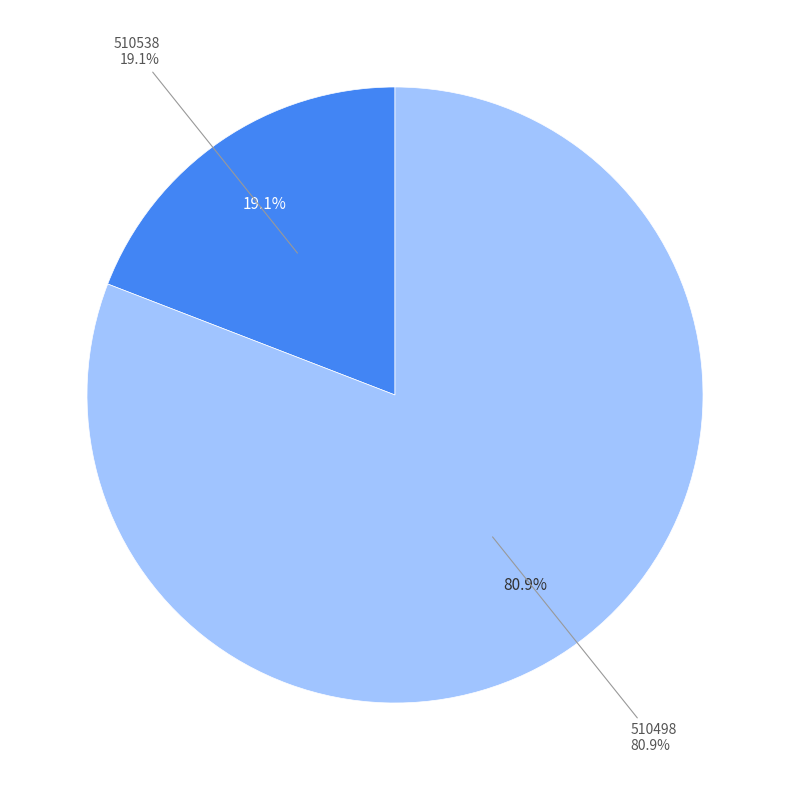

What is the largest slice in the pie chart?

510498